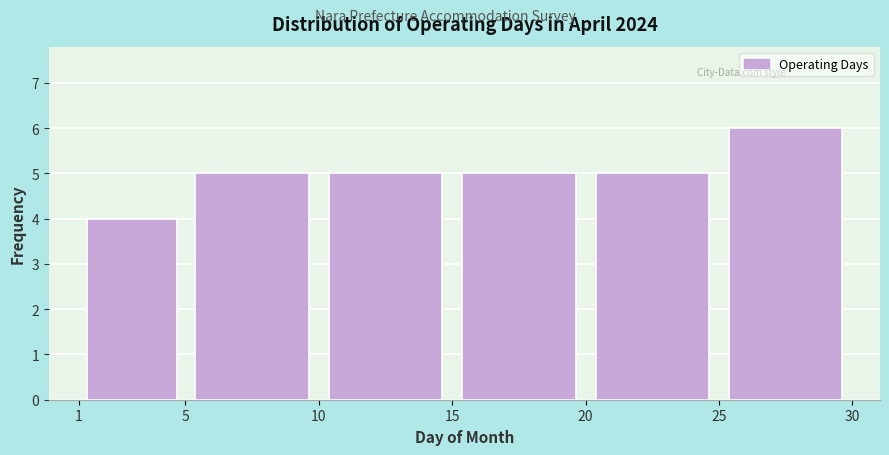

Reading left to right, transcribe this chart: for each bar, give the range it covers on the x-axis and its height. The values are not printed on the chart, so give them approximately, as read against the axis.

1 to 5: 4
5 to 10: 5
10 to 15: 5
15 to 20: 5
20 to 25: 5
25 to 30: 6